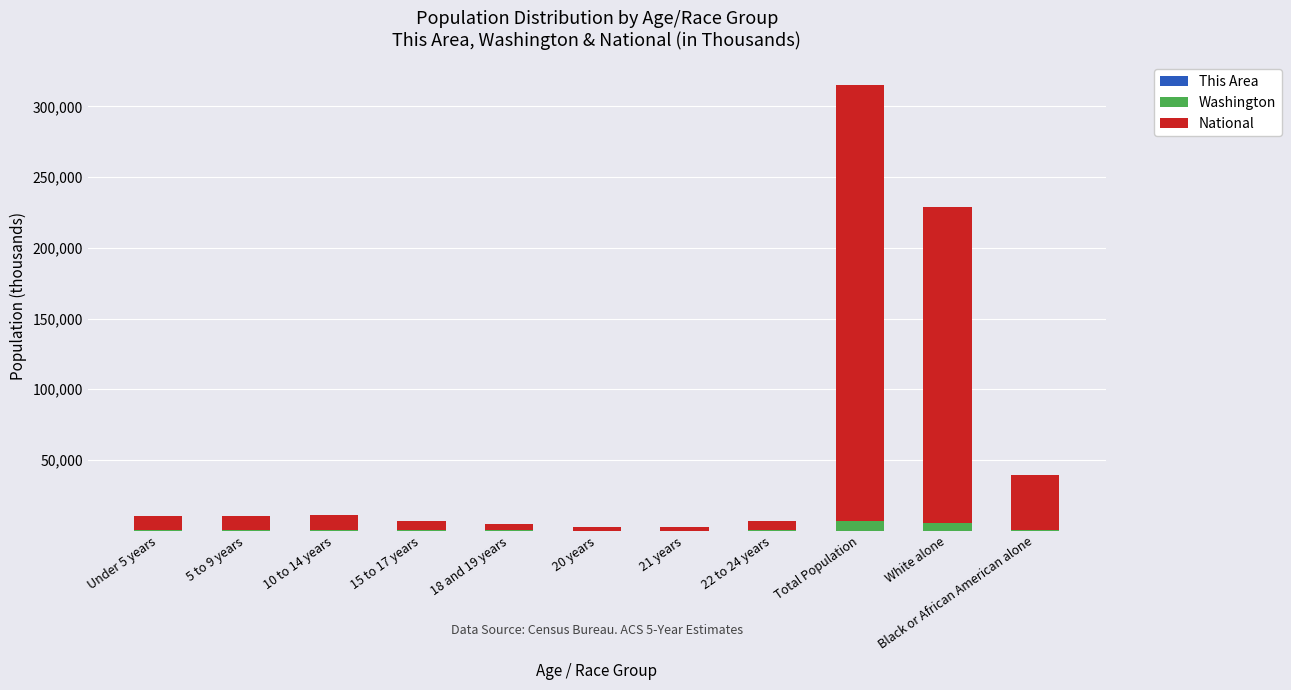

At which category is the sum across all series the highest?

Total Population